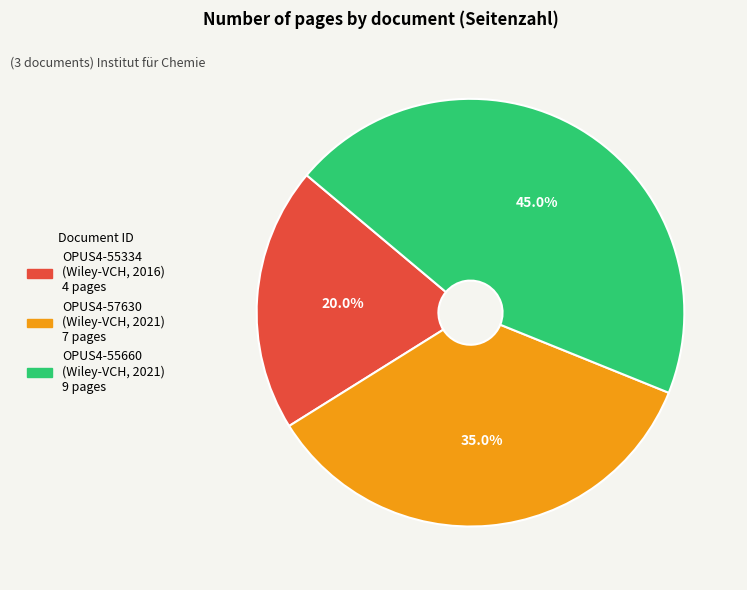

What percentage is NOT represented by OPUS4-55334?

80.0%